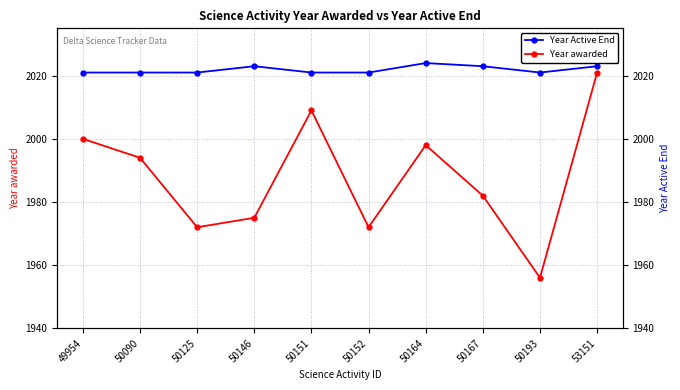

At how many categories does at least one series exceed 1977?

10